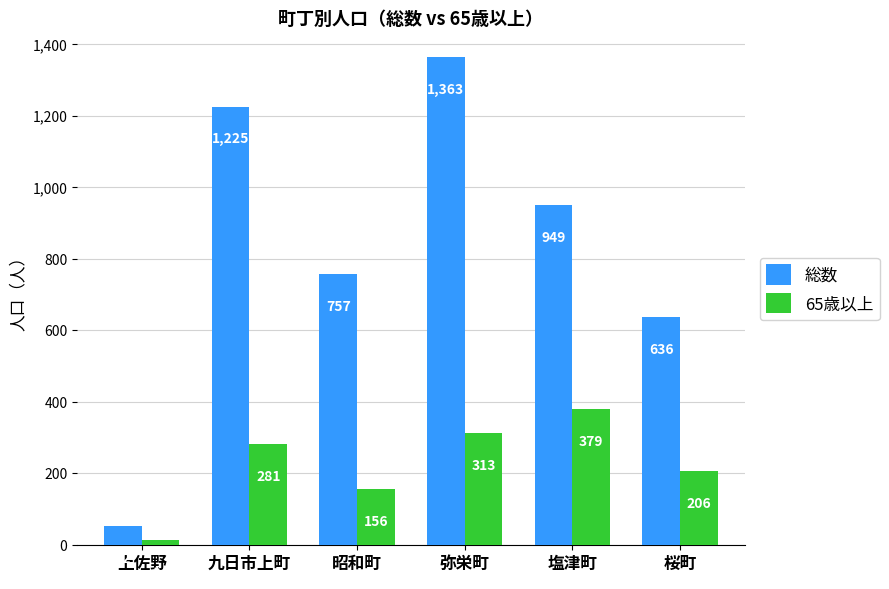

What is the sum of the 総数 values at 上佐野 and 桜町?

688